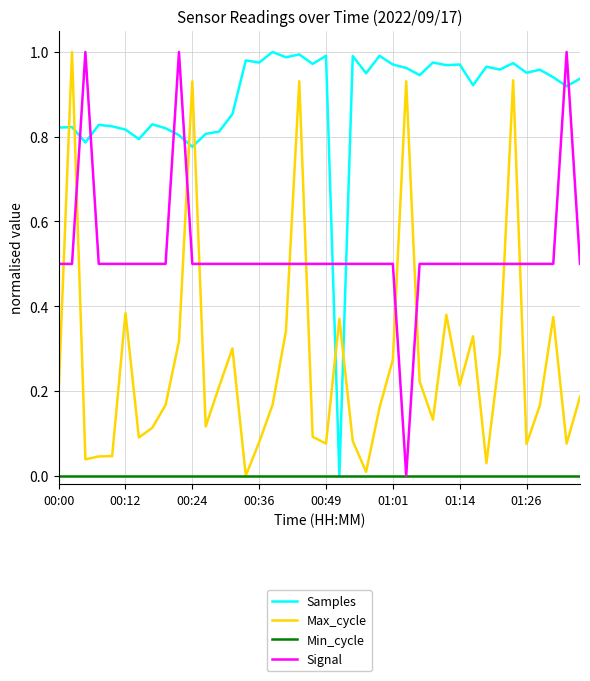

True or false: Samples and Signal intersect in this chart.

True